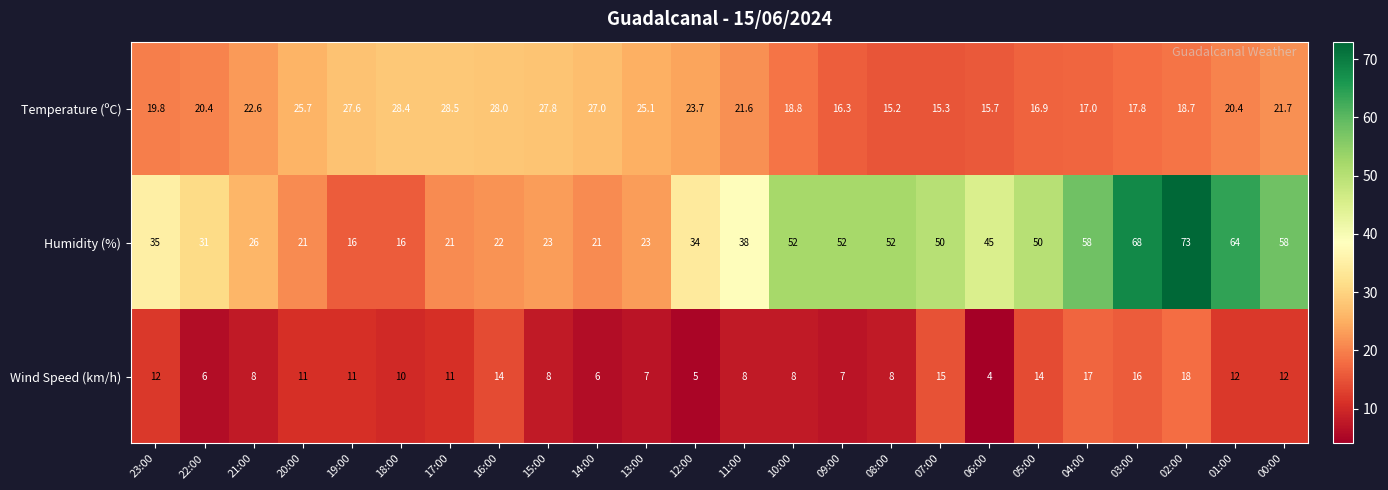

Which series has the largest range (max minus min)?

Humidity (%)